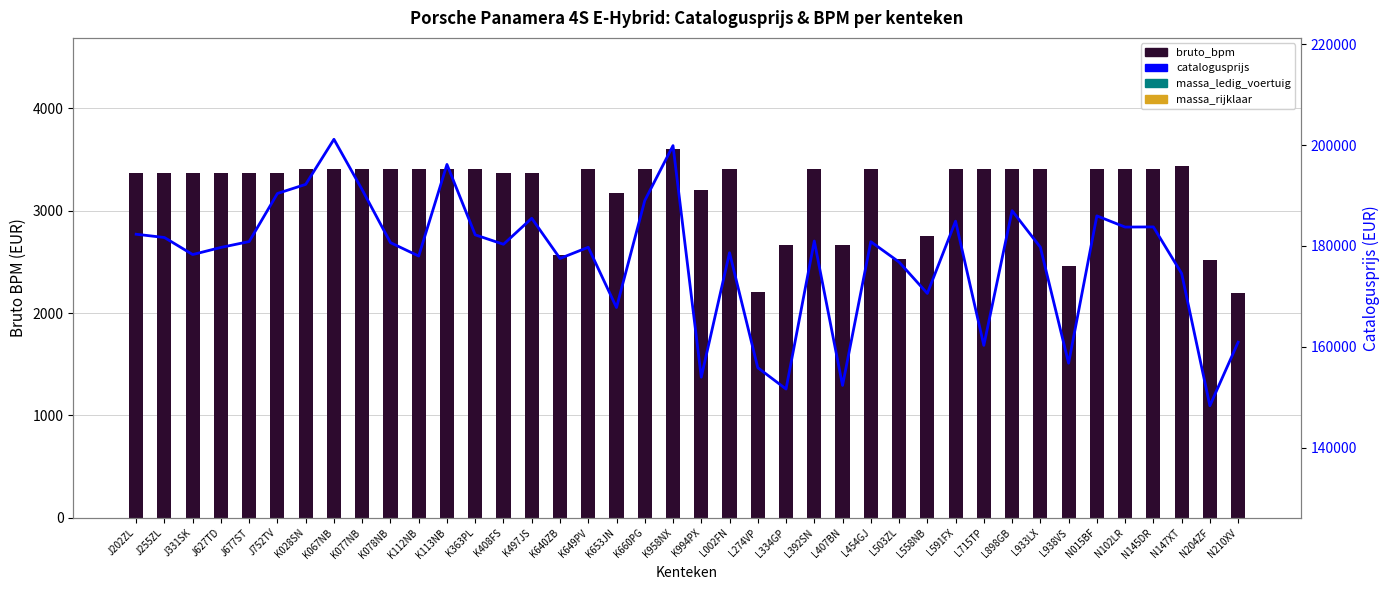

What is the spread (max minus min) of values at K408FS?

178113